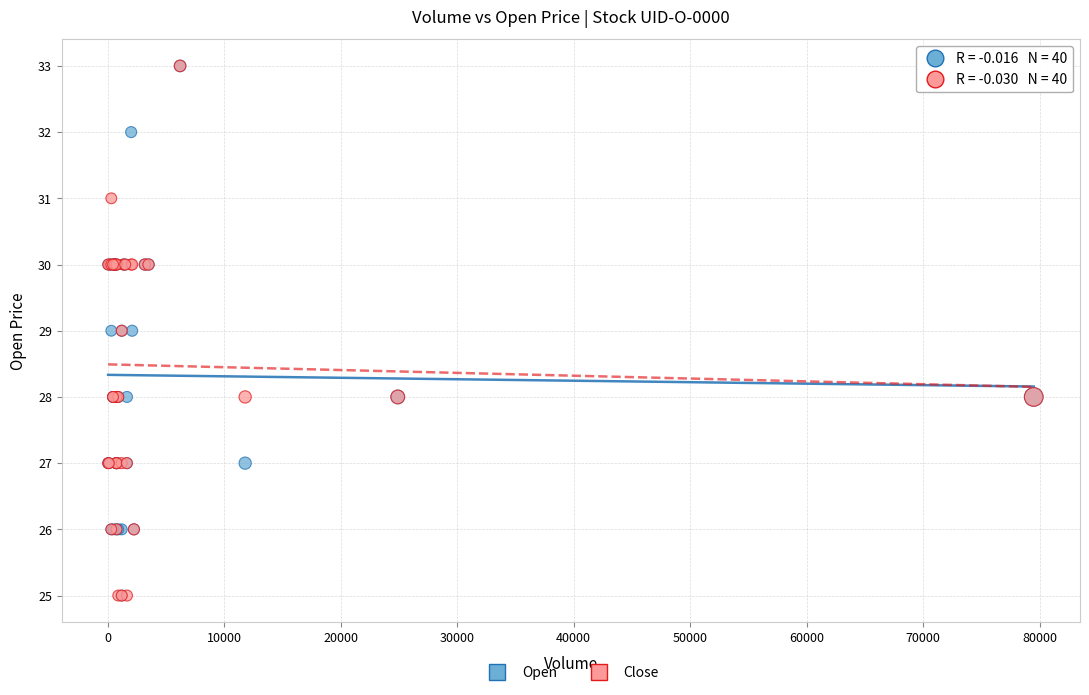

What are all the series names shown in the legend?

Open, Close